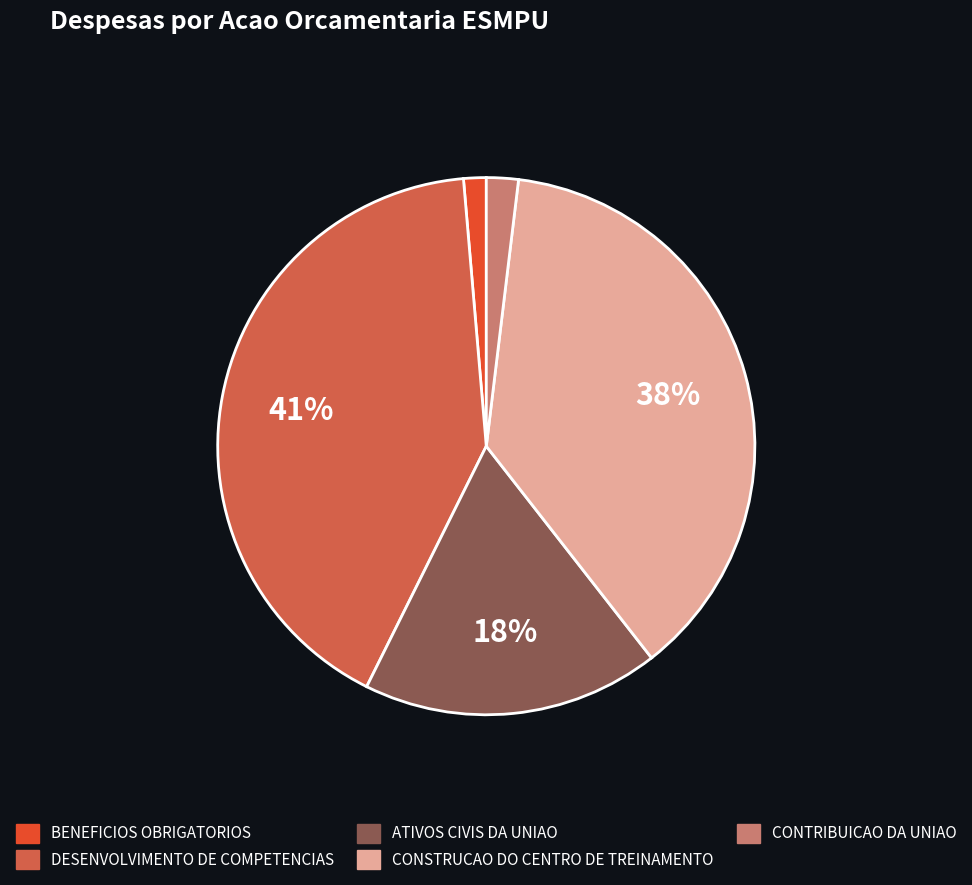

How many segments does this pie chart have?

5